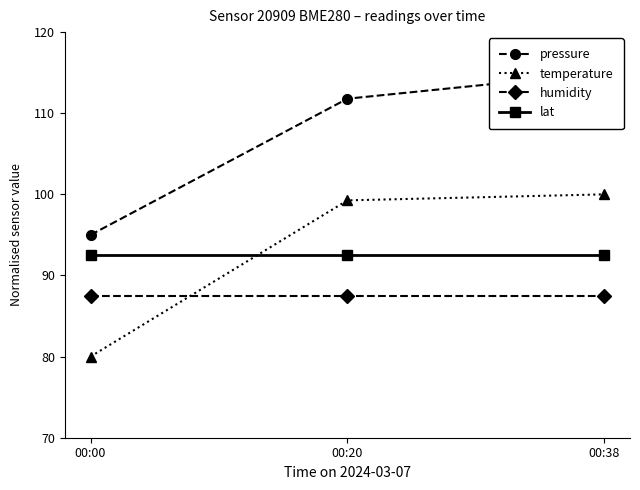

What is the value of the temperature point at the 2nd from the left?

99.3